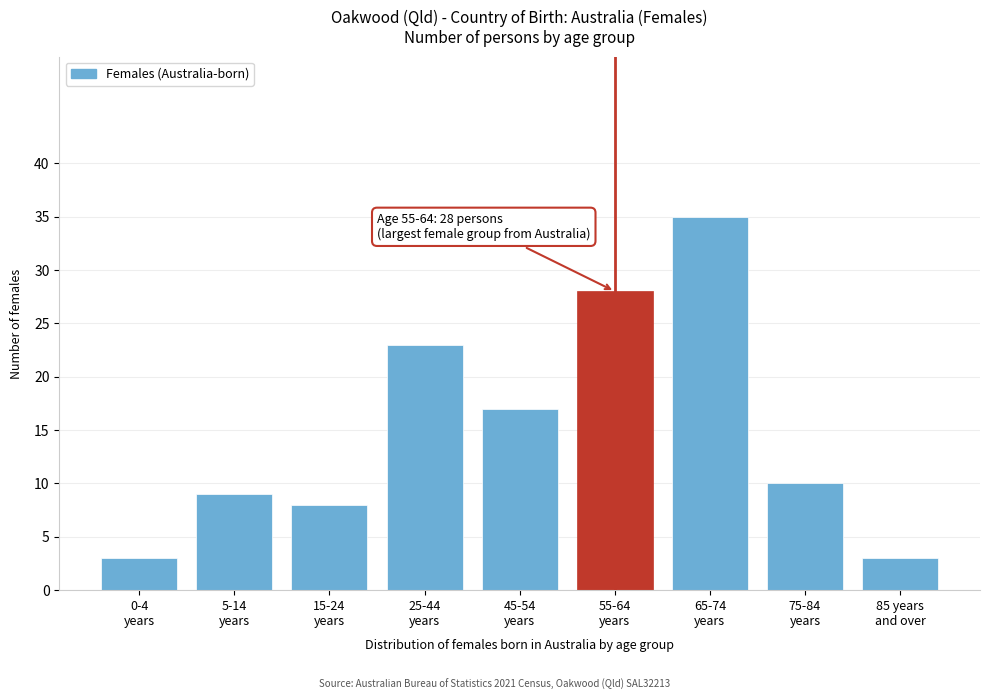

Reading left to right, extract all data points from this chart.

3	9	8	23	17	28	35	10	3